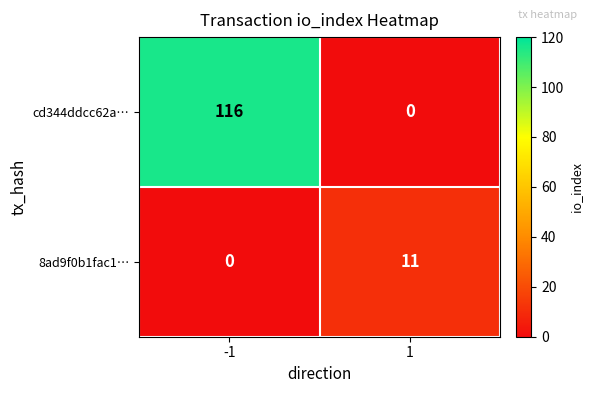

The value of cd344ddcc62a… at -1 is 167. True or false?

False